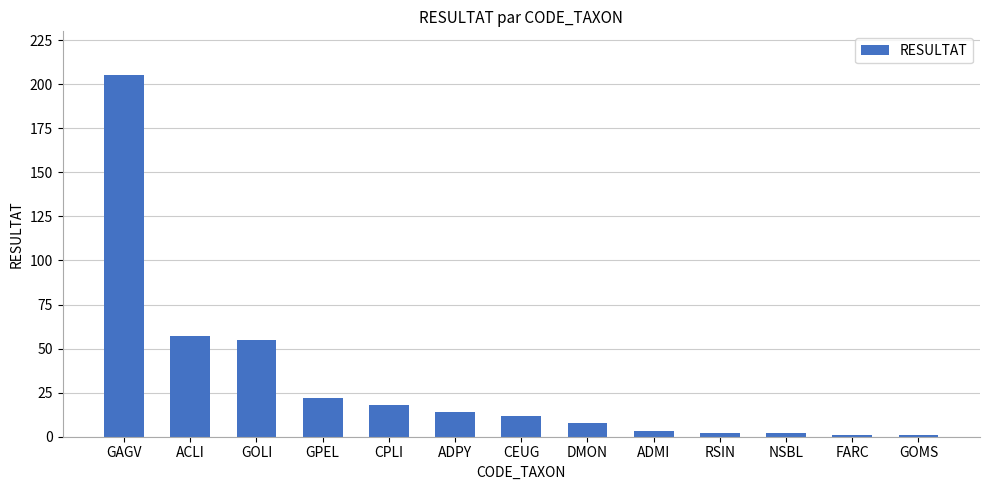

Reading left to right, extract all data points from this chart.

205	57	55	22	18	14	12	8	3	2	2	1	1